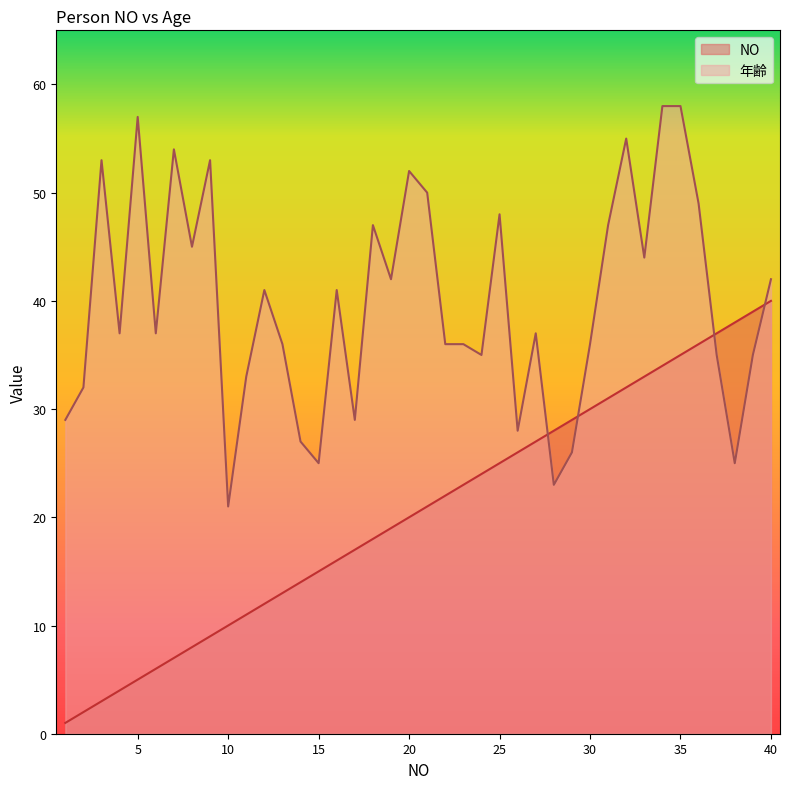

Which has a higher value, 36 or 17?

36